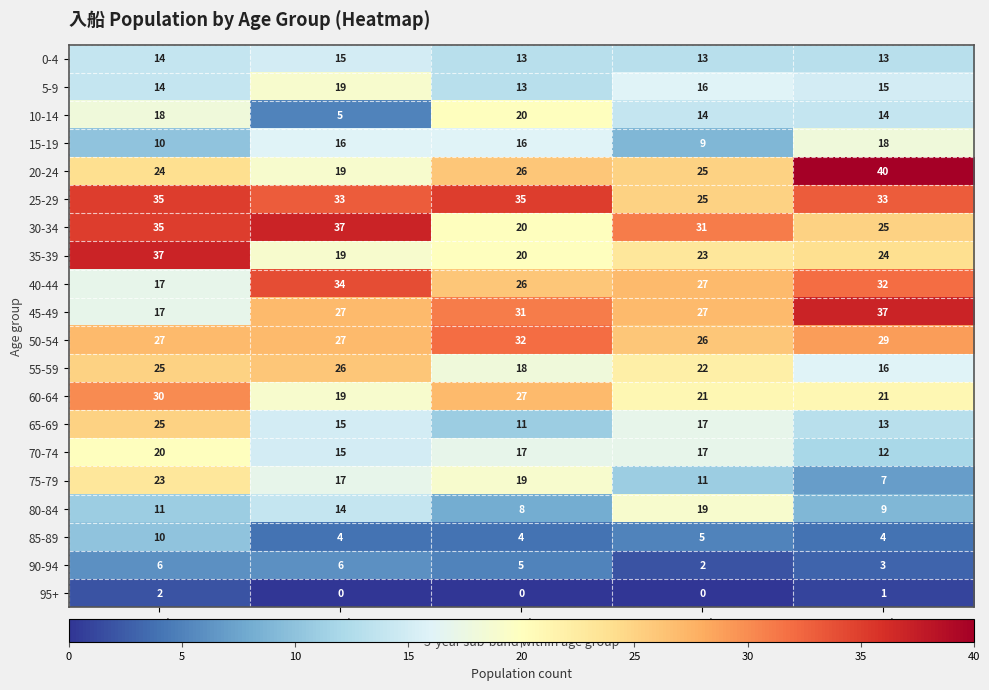

Which label corresponds to the largest value in the chart?

Band 5